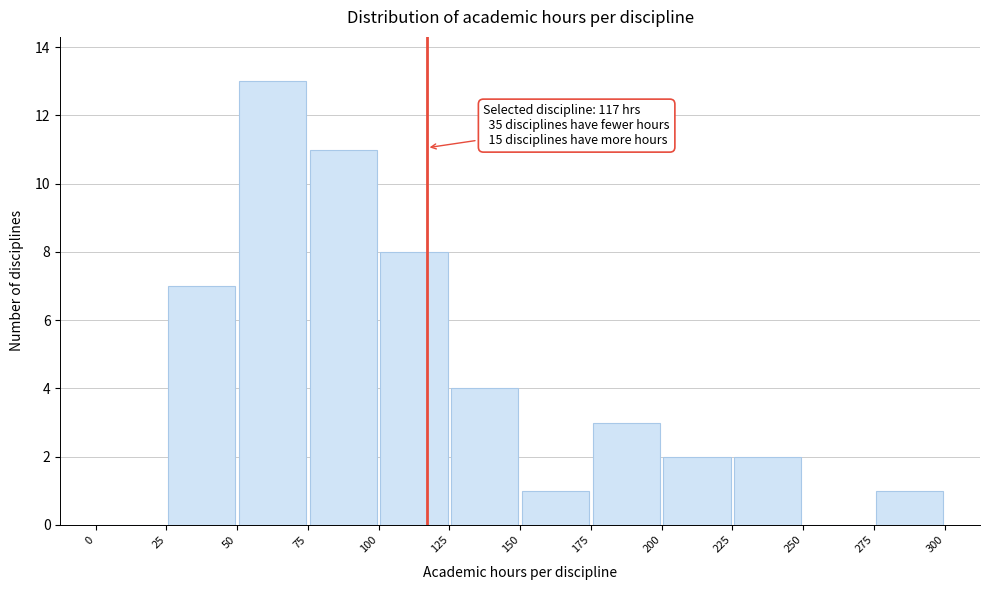

Over which range of the x-axis is the bar tallest?

50 to 75